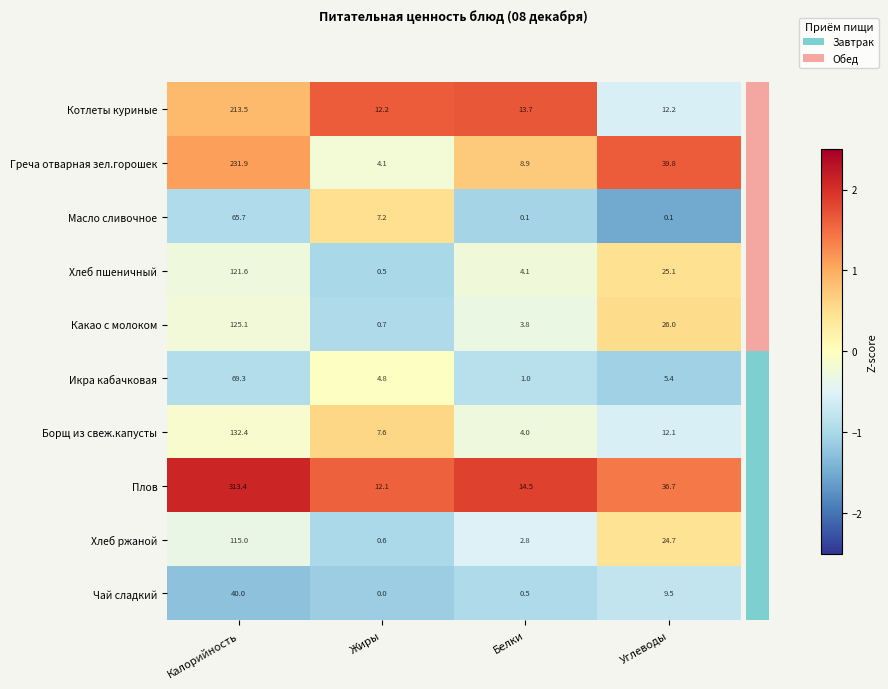

What is the average value of the Какао с молоком series?

38.9